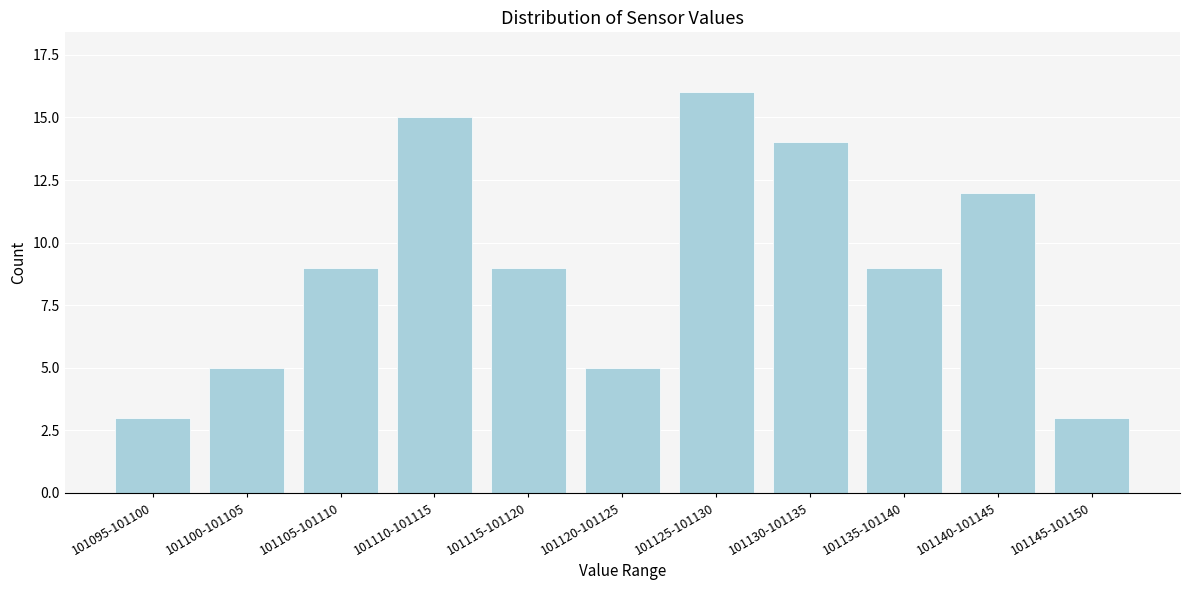

Reading right to left, transcribe all the data shown in this chart.

101145-101150=3	101140-101145=12	101135-101140=9	101130-101135=14	101125-101130=16	101120-101125=5	101115-101120=9	101110-101115=15	101105-101110=9	101100-101105=5	101095-101100=3